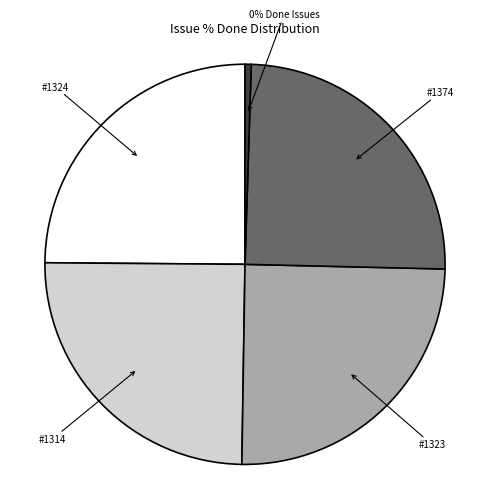

To the nearest percent, what is the average slice percentage?

20%